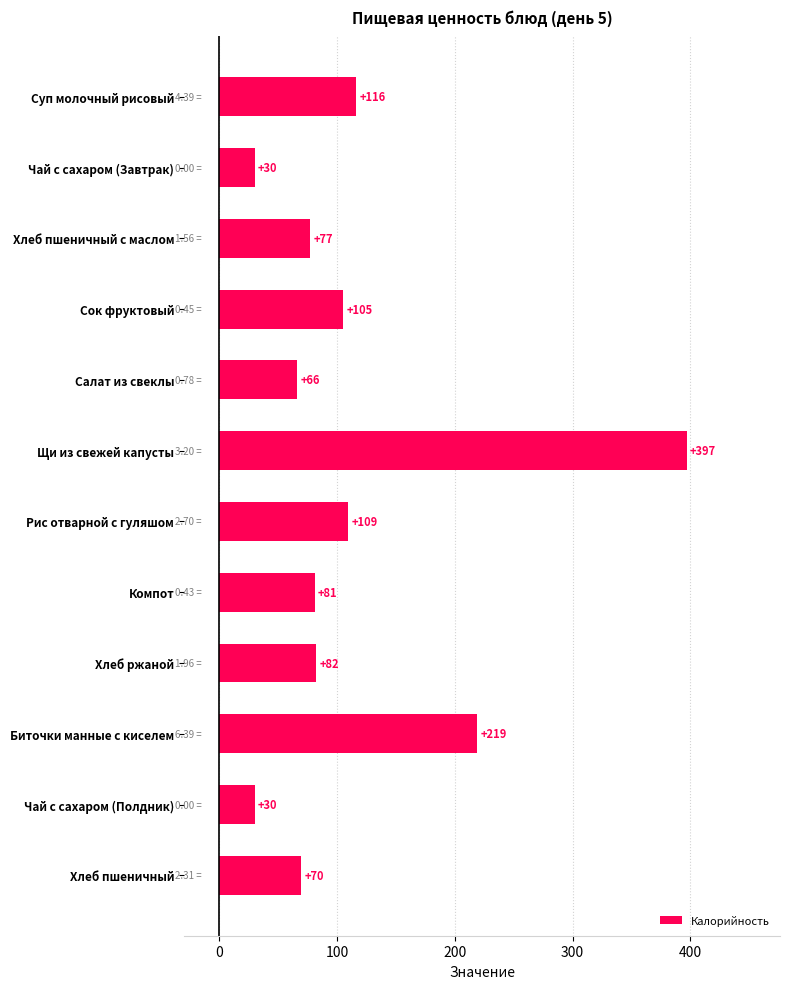

Where is the data nearest to the value 213?

Биточки манные с киселем